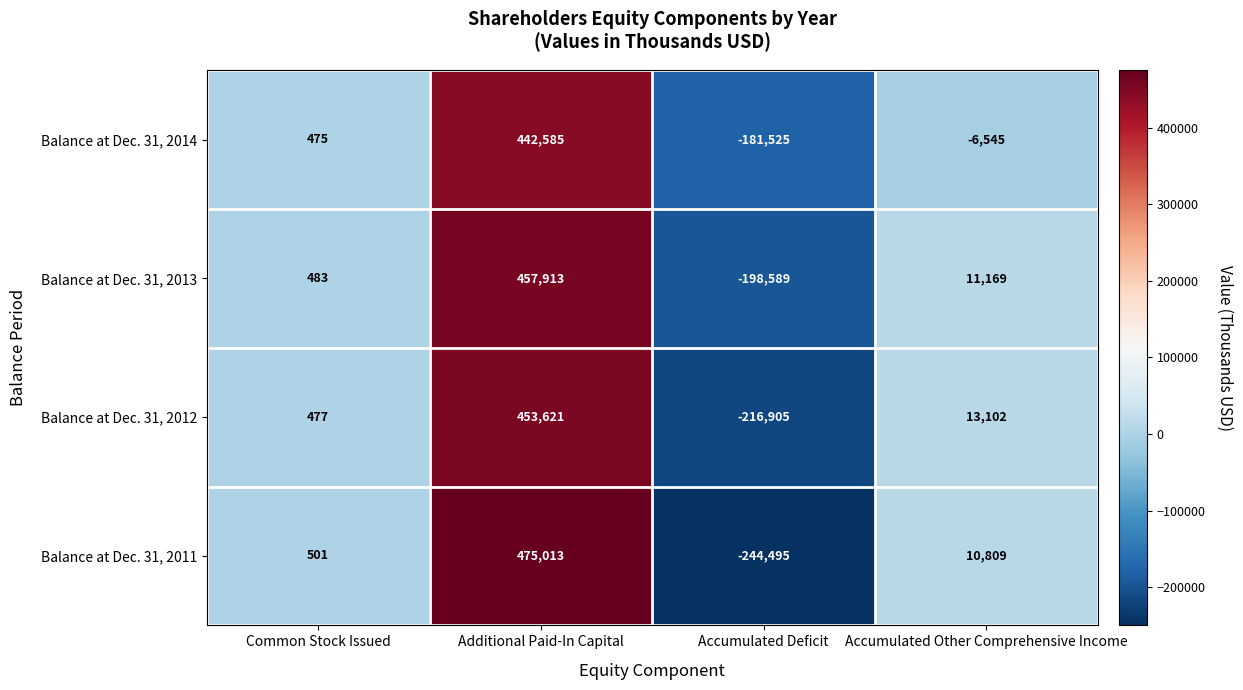

The Balance at Dec. 31, 2012 series shows -216905 at Accumulated Deficit. True or false?

True